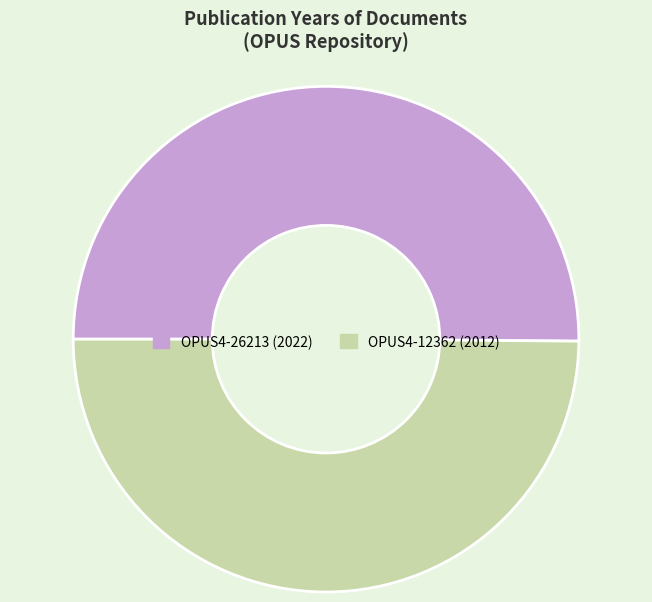

Do OPUS4-12362 and OPUS4-26213 together represent more than half of the pie?

Yes